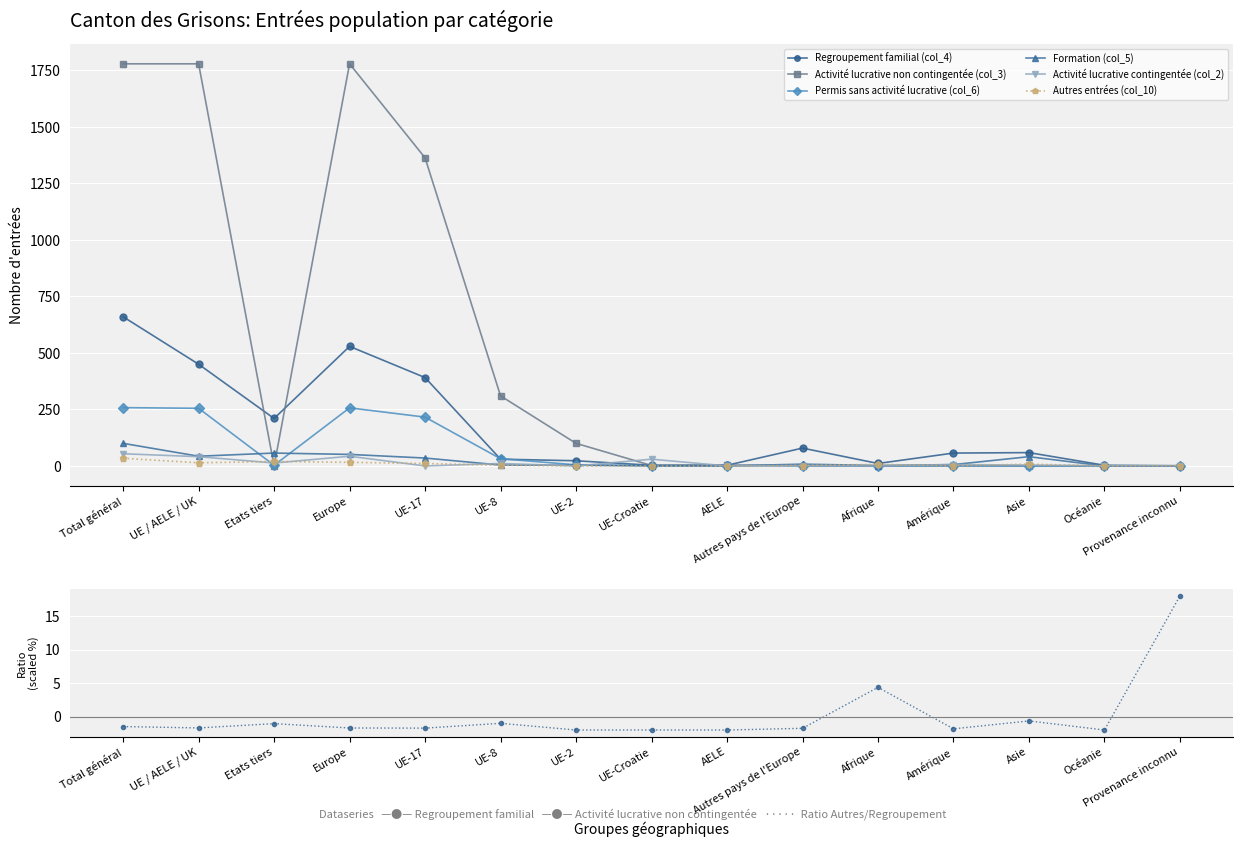

What is the highest value of the Regroupement familial (col_4) series?

660